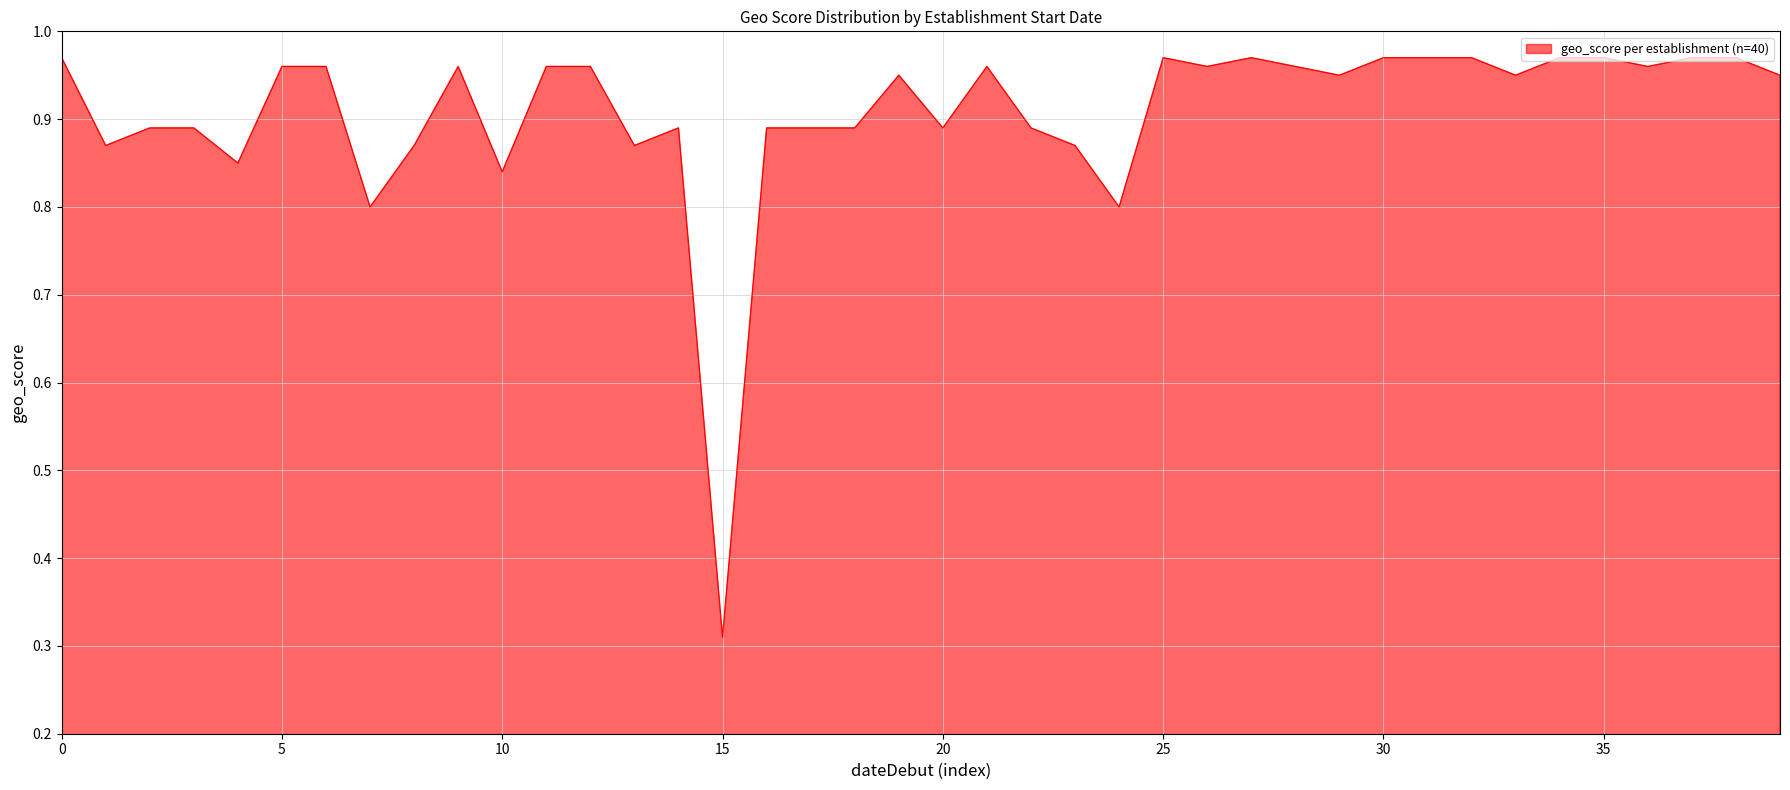

What is the difference between the maximum and minimum values?

0.7